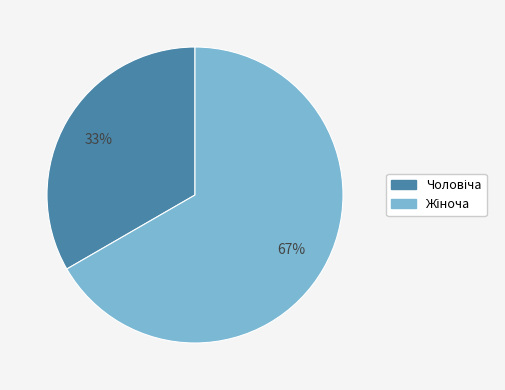

Is there a majority slice in this chart?

Yes